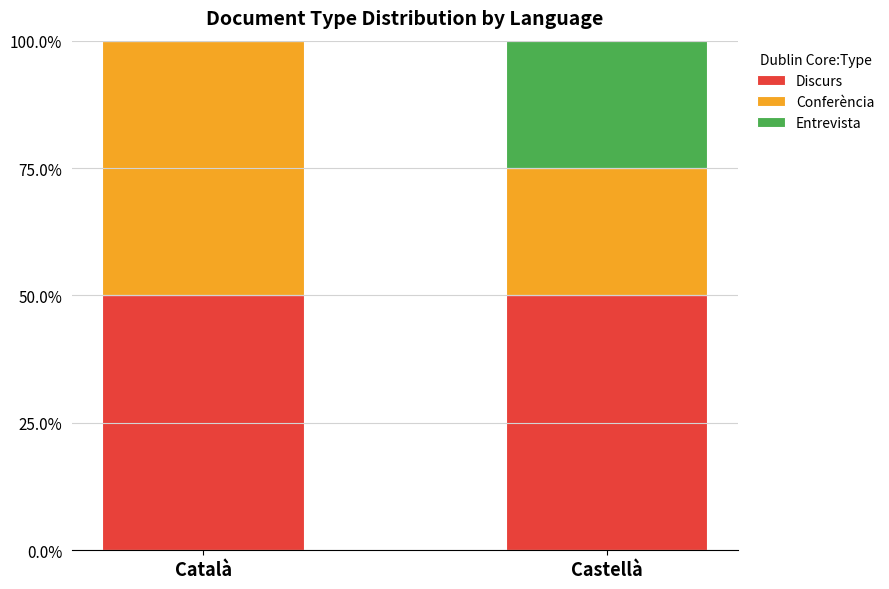

Are the bars horizontal?

No